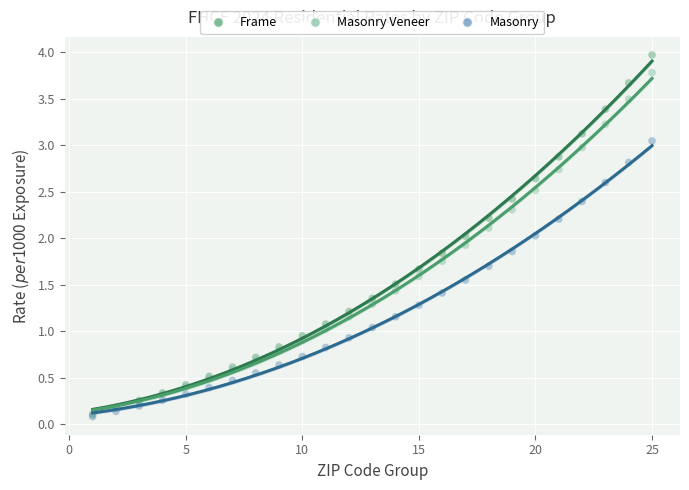

Which series contains the highest Y value?

Frame